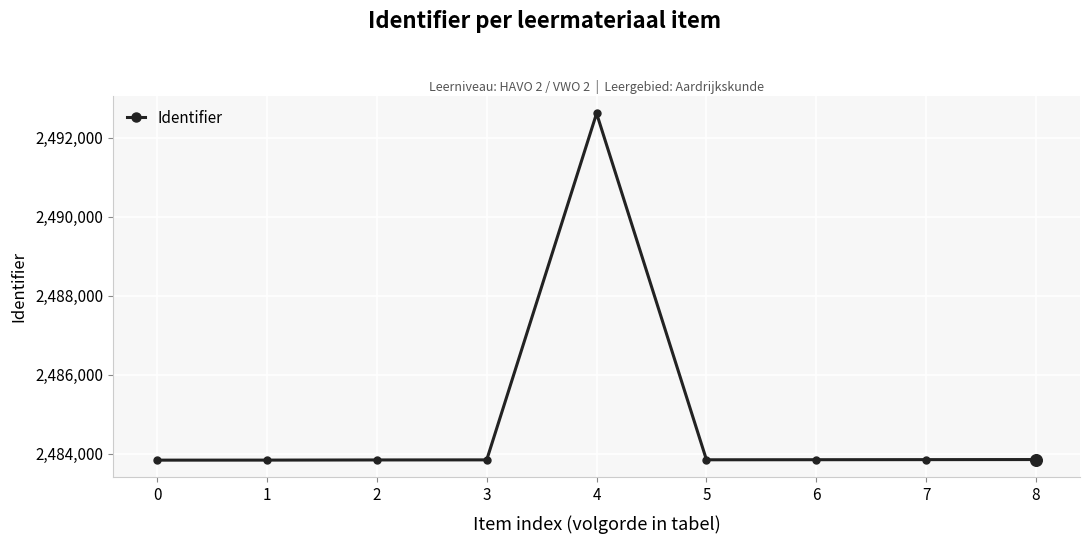

Between 2 and 4, which is larger?

4